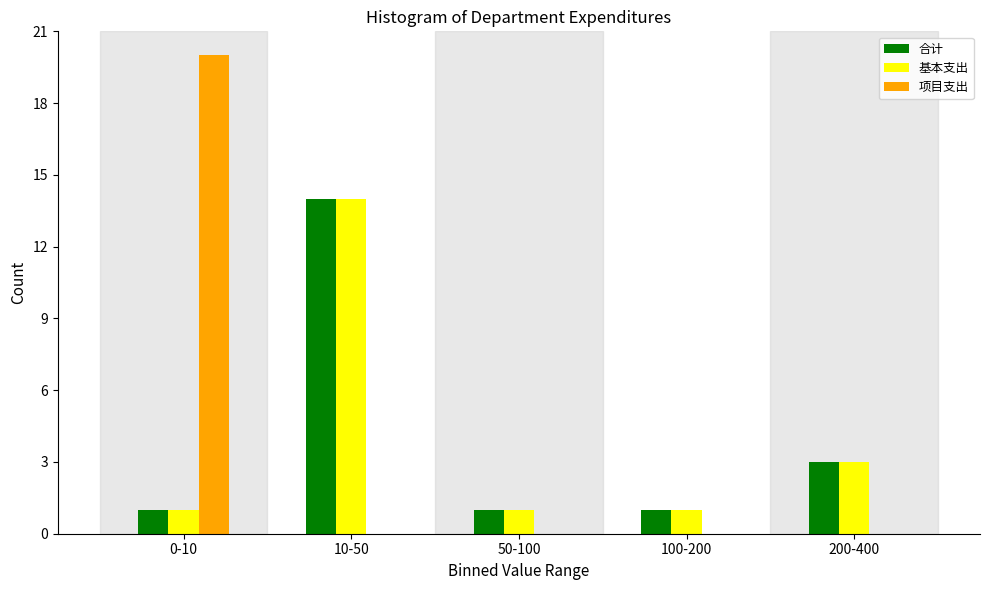

Reading right to left, list all the values displayed in this chart.

合计: 200-400=3	100-200=1	50-100=1	10-50=14	0-10=1
基本支出: 200-400=3	100-200=1	50-100=1	10-50=14	0-10=1
项目支出: 200-400=0	100-200=0	50-100=0	10-50=0	0-10=20